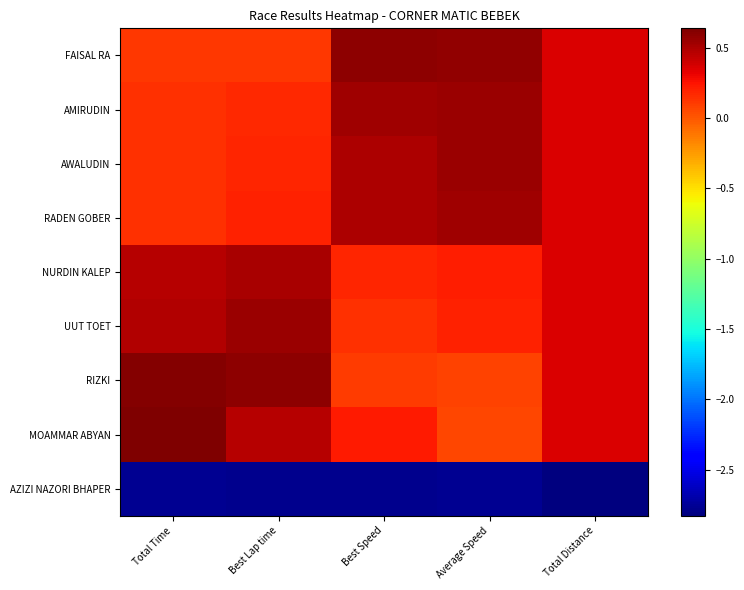

How many distinct data groups are displayed?

9